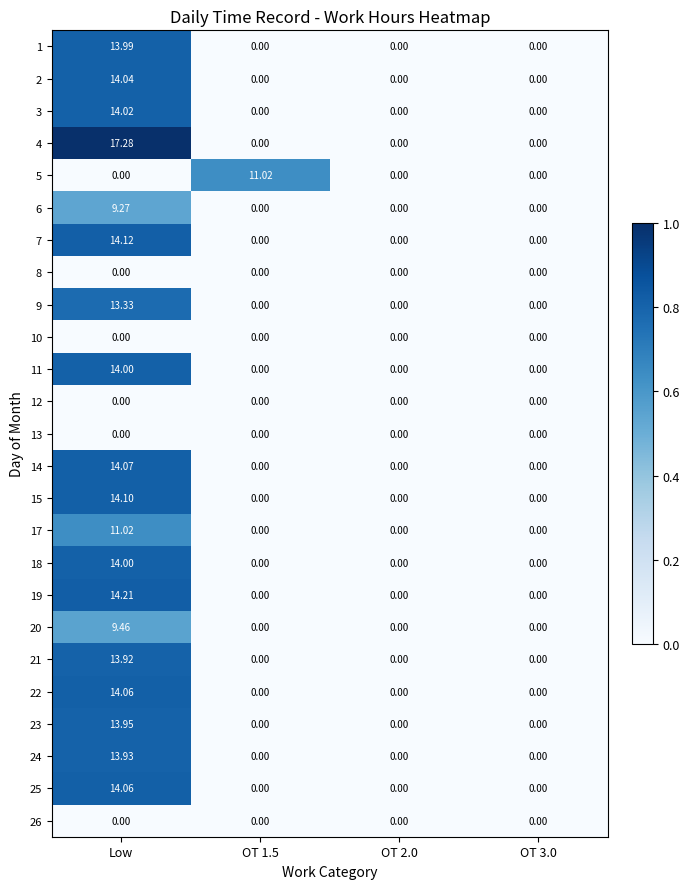

At which category is the sum across all series the highest?

Low